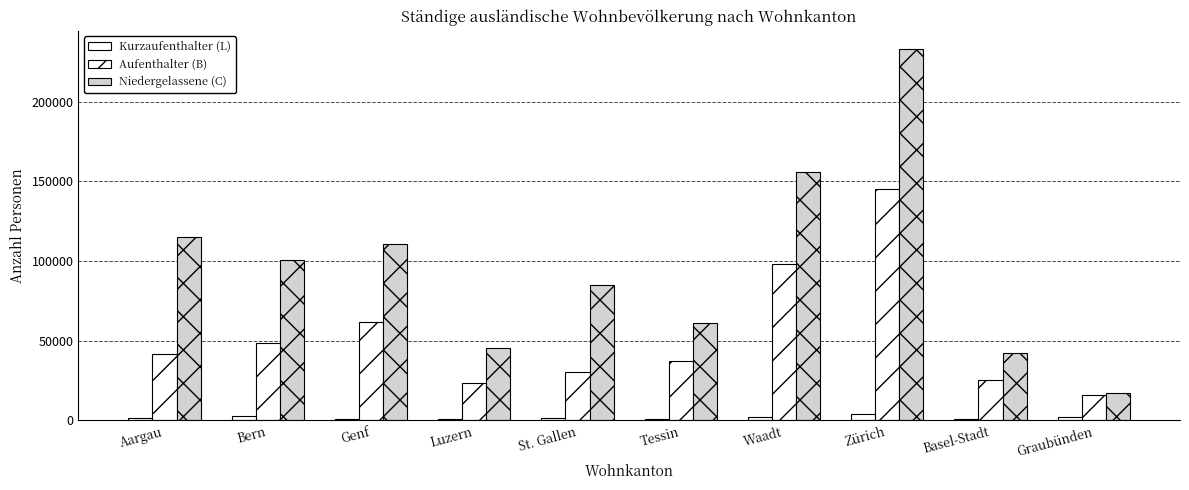

How many series are shown in this chart?

3